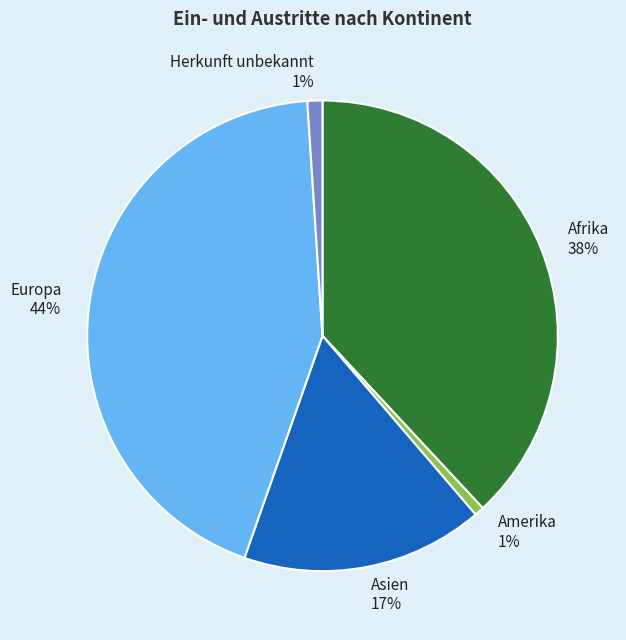

Is it true that Asien is 11% of the pie?

False